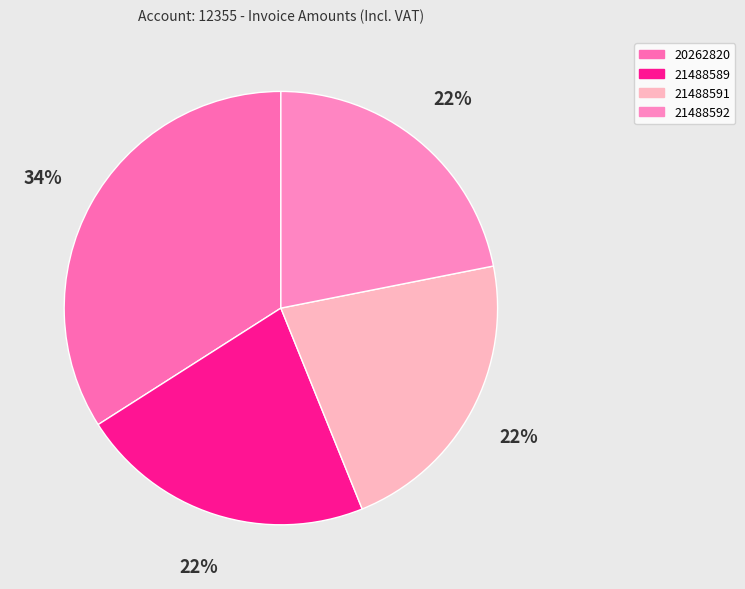

Do 21488591 and 21488592 together represent more than half of the pie?

No